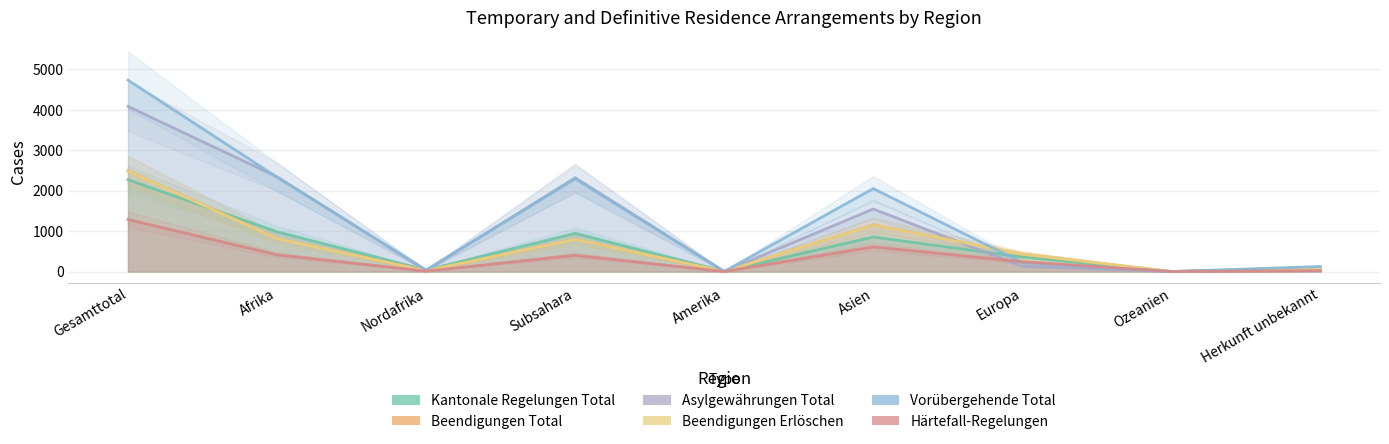

Where does the Asylgewährungen Total series first go above 129?

Gesamttotal